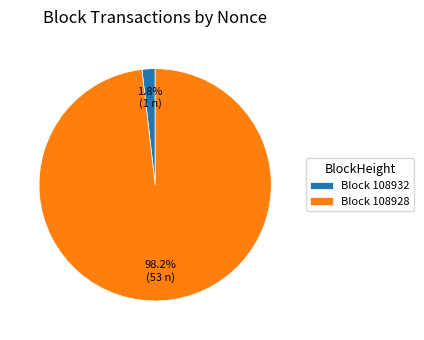

What is the total percentage of Block 108932 and Block 108928?

100.0%